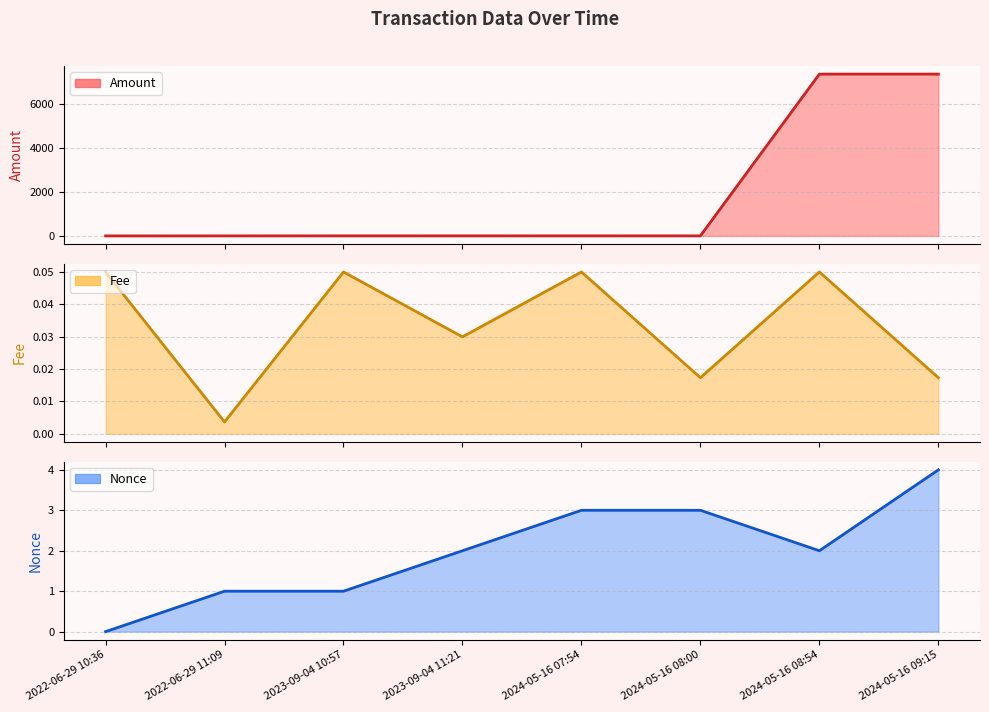

Does the chart have visible grid lines?

Yes